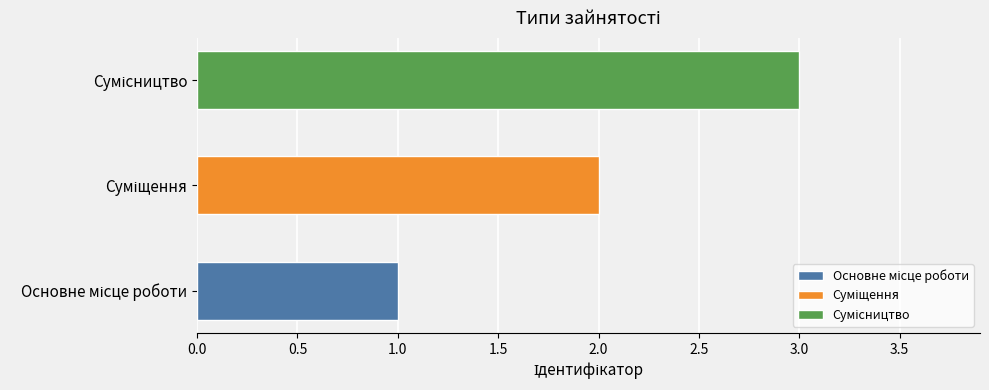

How many values are between 1 and 3?

3